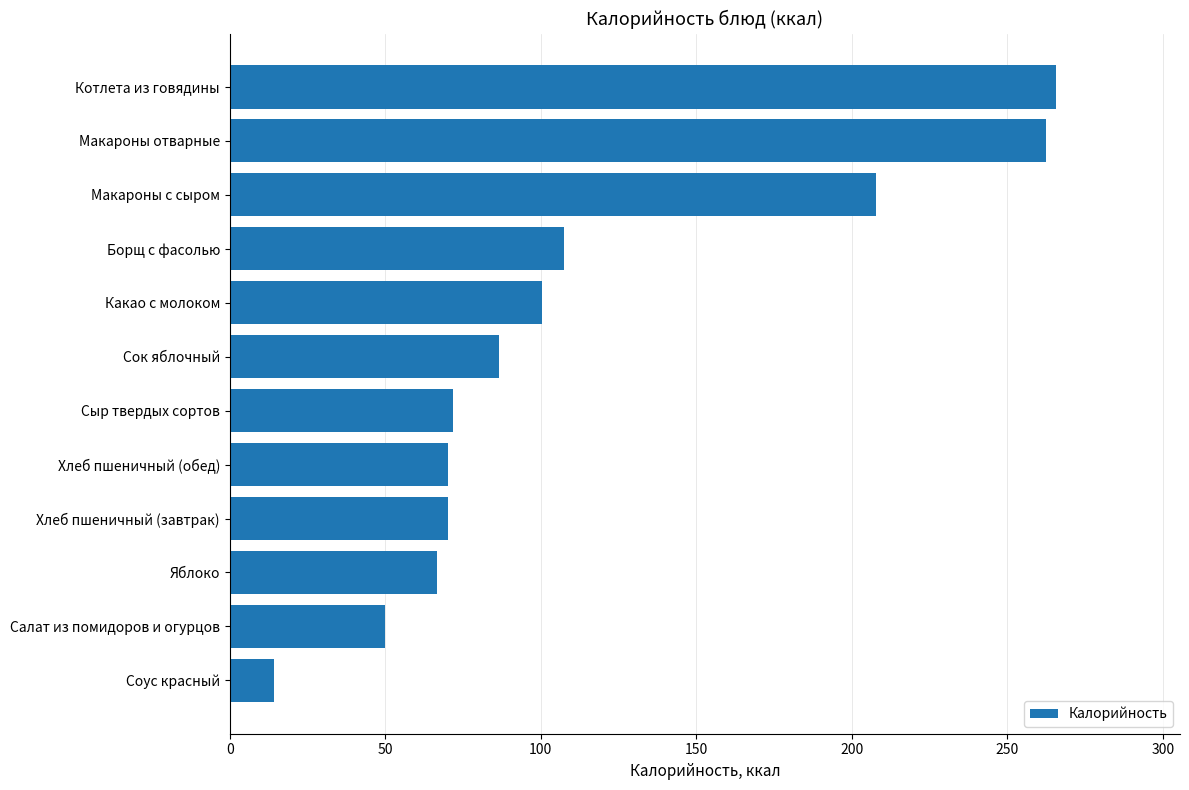

Where is the data nearest to the value 139?

Борщ с фасолью